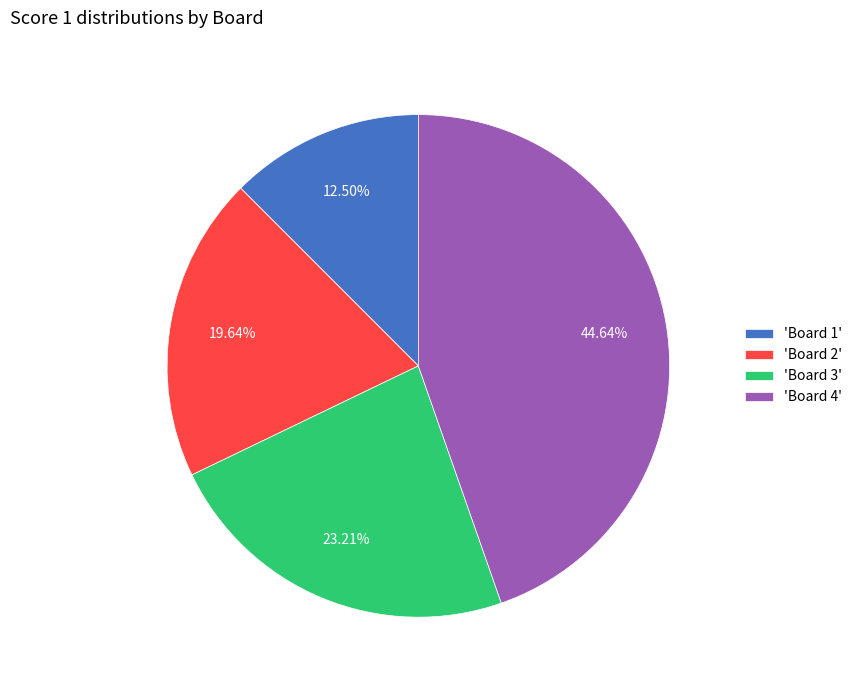

Does any single category account for the majority?

No